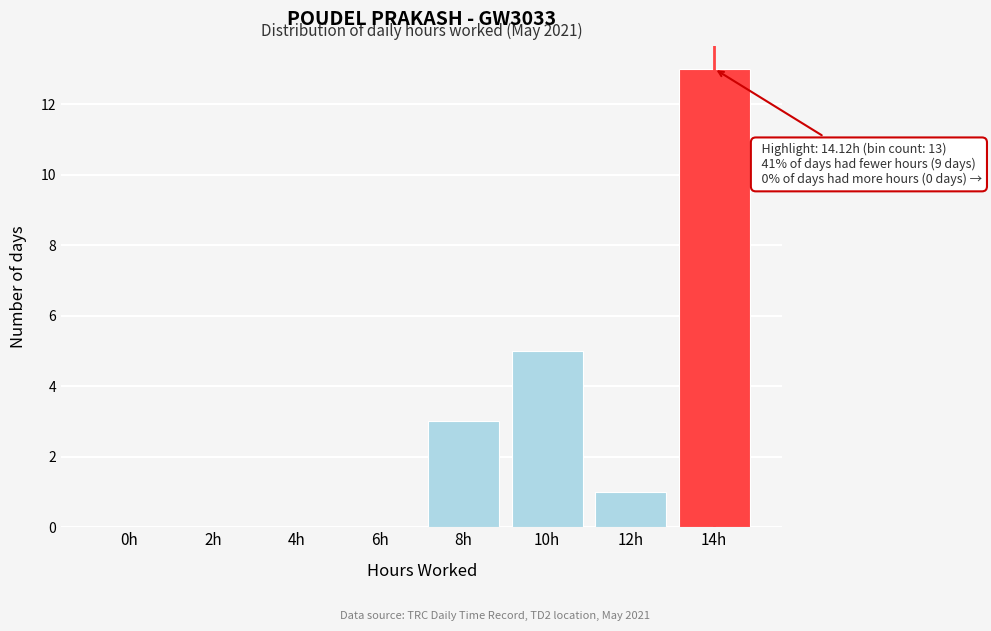

Reading right to left, transcribe all the data shown in this chart.

14h=13	12h=1	10h=5	8h=3	6h=0	4h=0	2h=0	0h=0